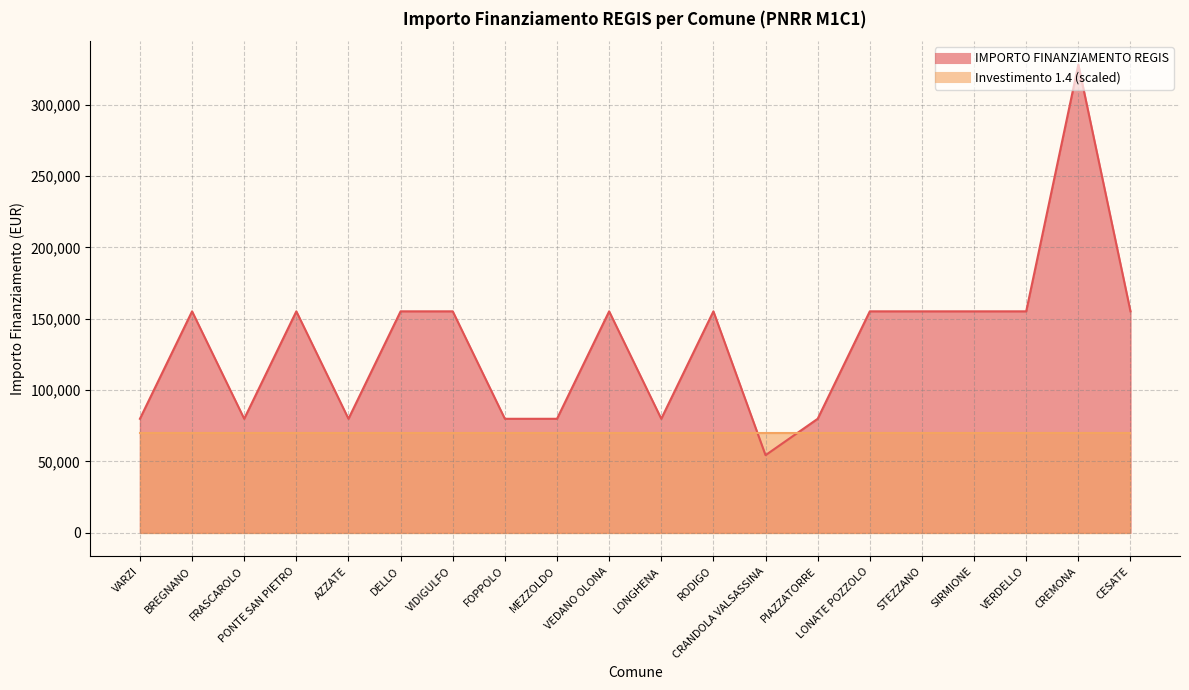

Reading right to left, extract all data points from this chart.

155234	328160	155234	155234	155234	155234	79922	54412	155234	79922	155234	79922	79922	155234	155234	79922	155234	79922	155234	79922